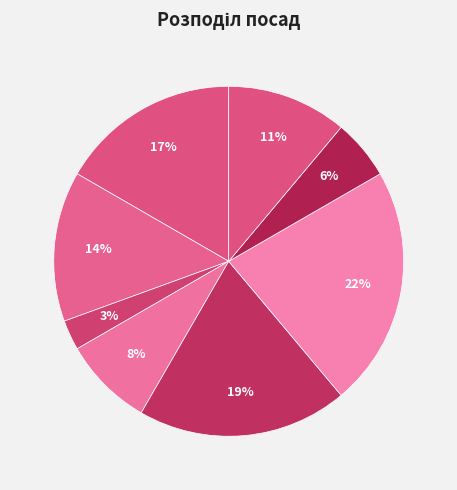

How many segments does this pie chart have?

8